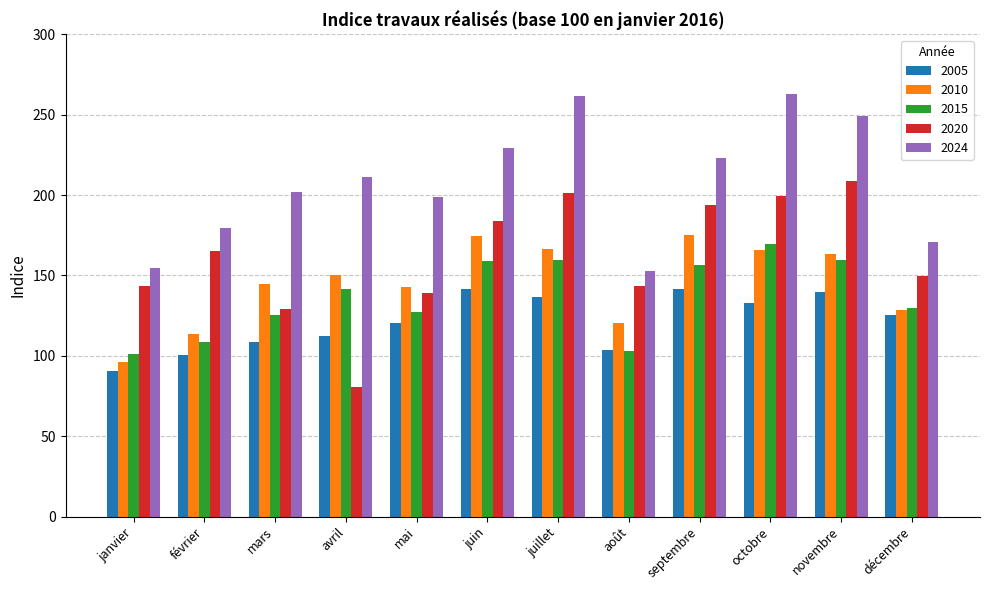

Is it true that 2005 equals 100.5 at février?

True